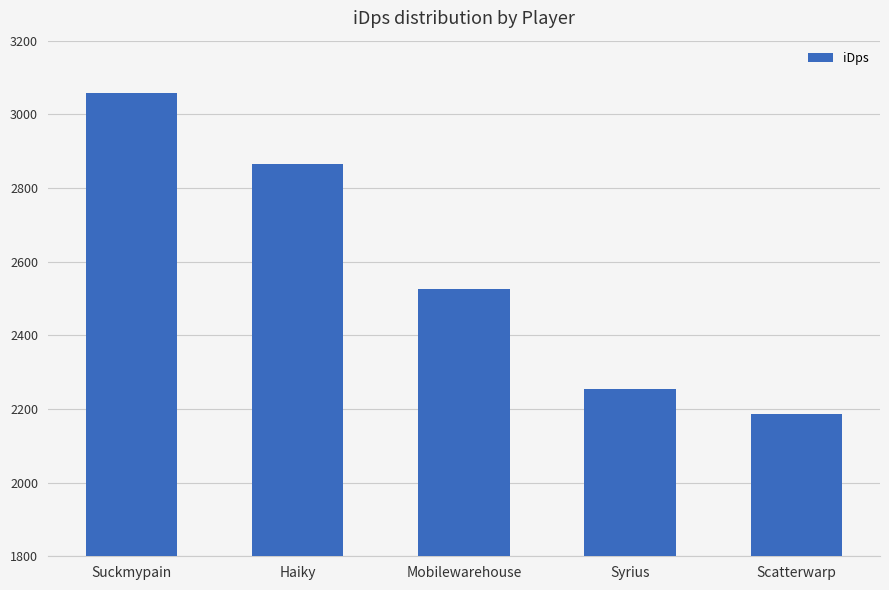

Which label corresponds to the smallest value in the chart?

Scatterwarp